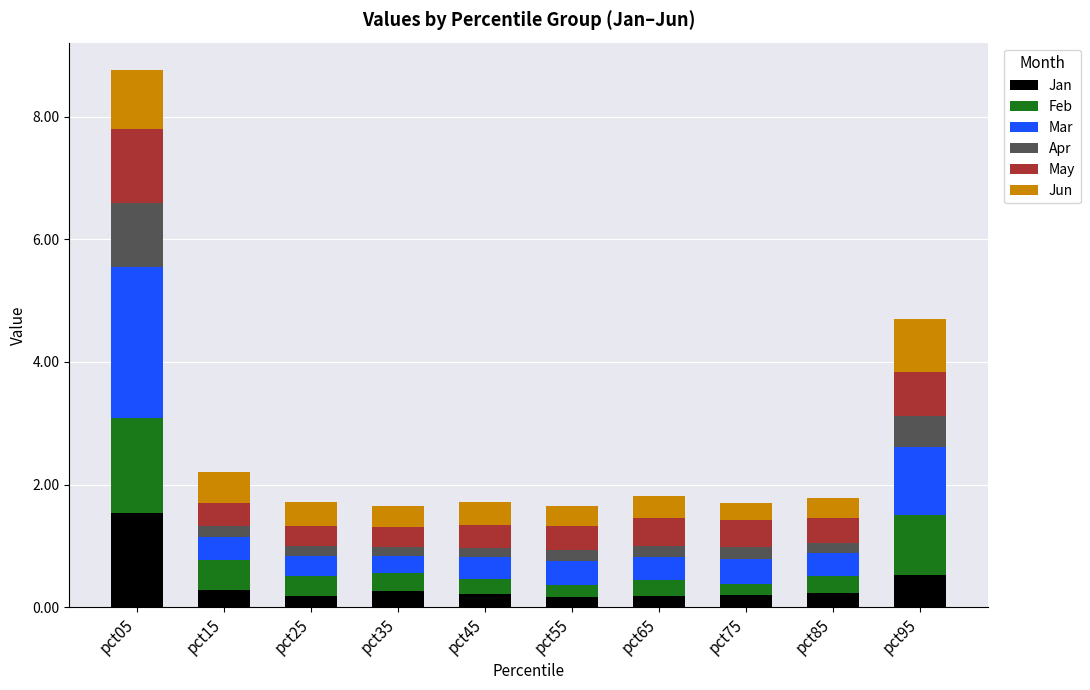

What is the difference between the maximum and minimum values in the Jan series?

1.4